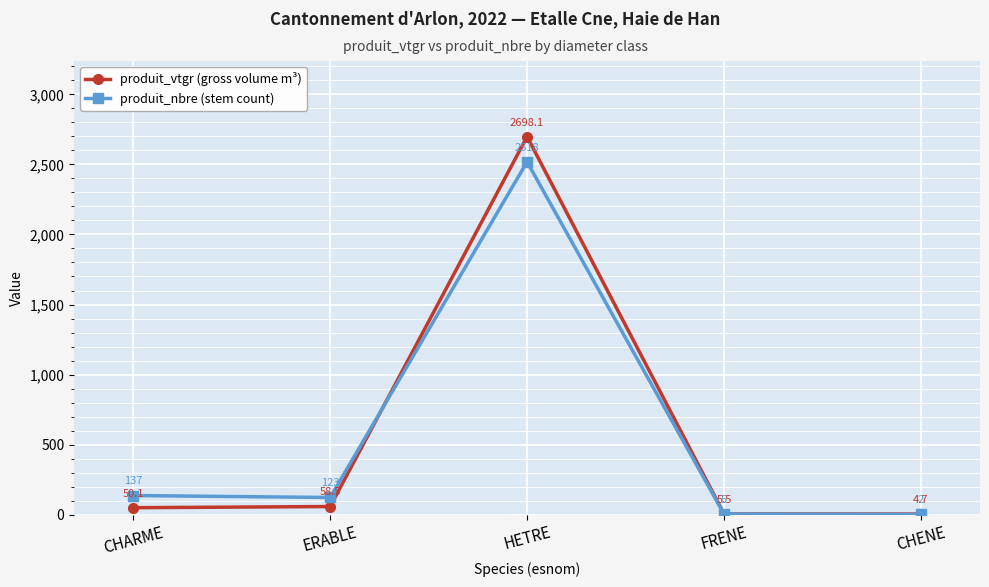

At which category is the sum across all series the highest?

HETRE